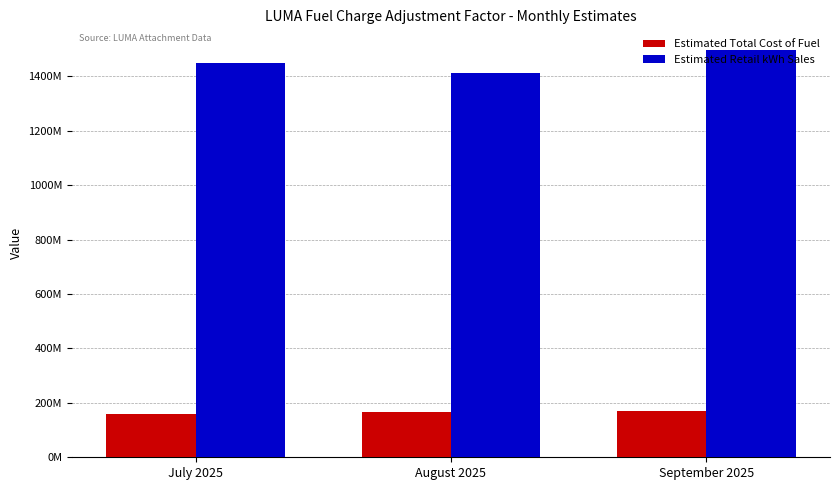

Reading left to right, what are all the values shown in this chart?

Estimated Total Cost of Fuel: 158271315.0	165146994.0	168371169.6
Estimated Retail kWh Sales: 1447189419.3	1410743311.5	1497720471.5